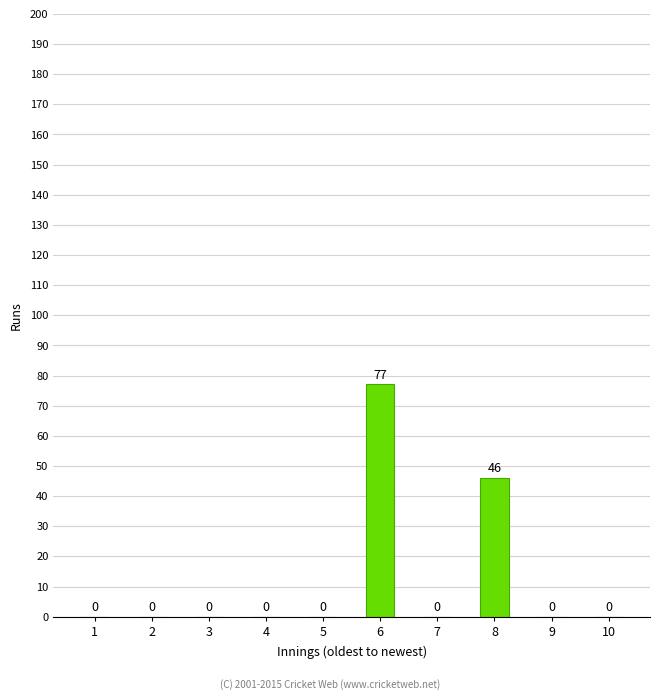

At which label is the value closest to 38?

8